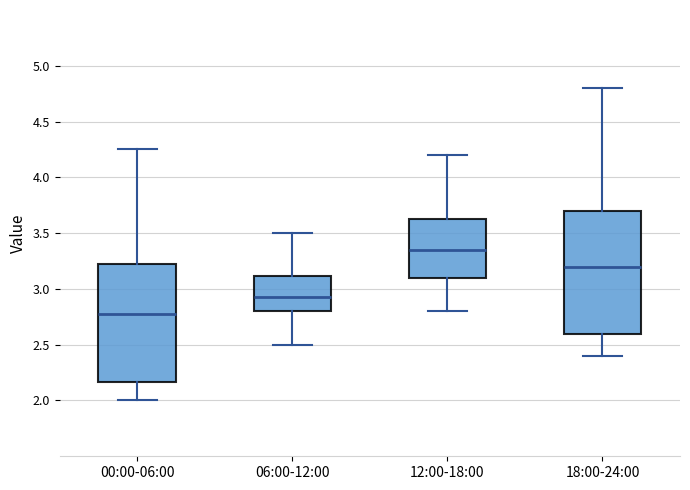

Reading left to right, read every box against the y-axis: the position of its median line, the range the box covers, and the ends of its whiskers. The values are not printed on the chart, so give them approximately, as read against the axis.

00:00-06:00: median 2.80, box 2.15 to 3.20, whiskers 2.00 to 4.25
06:00-12:00: median 2.95, box 2.80 to 3.10, whiskers 2.50 to 3.50
12:00-18:00: median 3.35, box 3.10 to 3.65, whiskers 2.80 to 4.20
18:00-24:00: median 3.20, box 2.60 to 3.70, whiskers 2.40 to 4.80